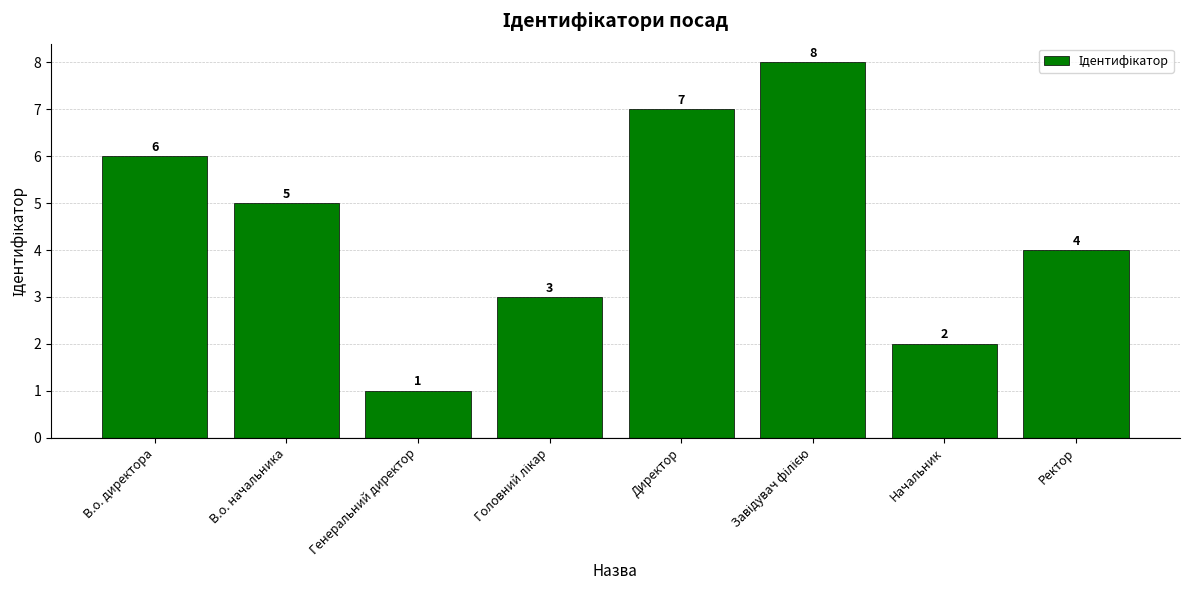

What is the difference between the second highest and second lowest values?

5